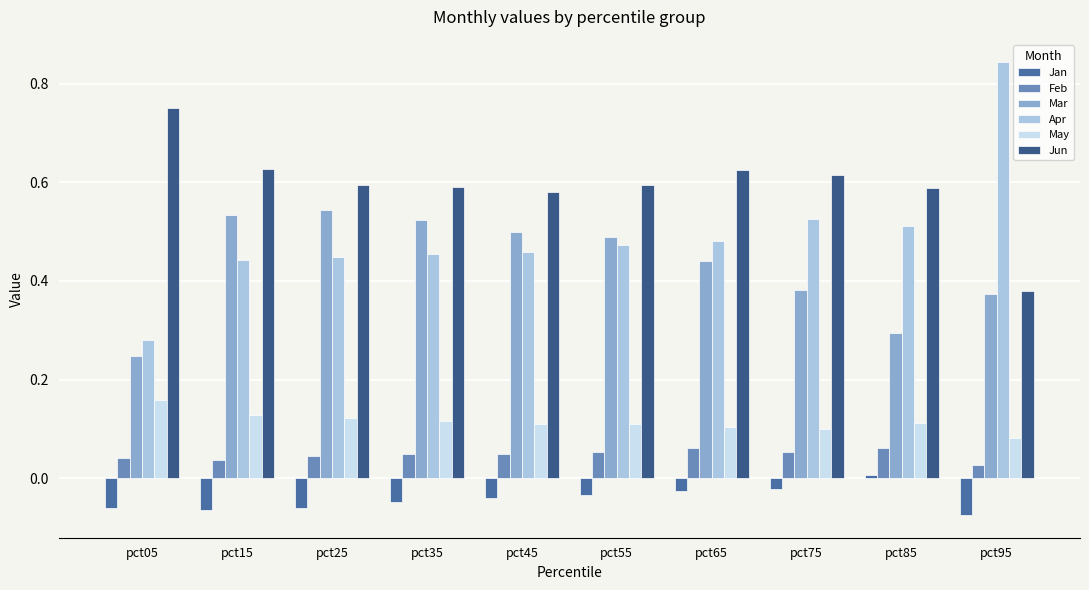

Which category has the highest value in the Feb series?

pct85